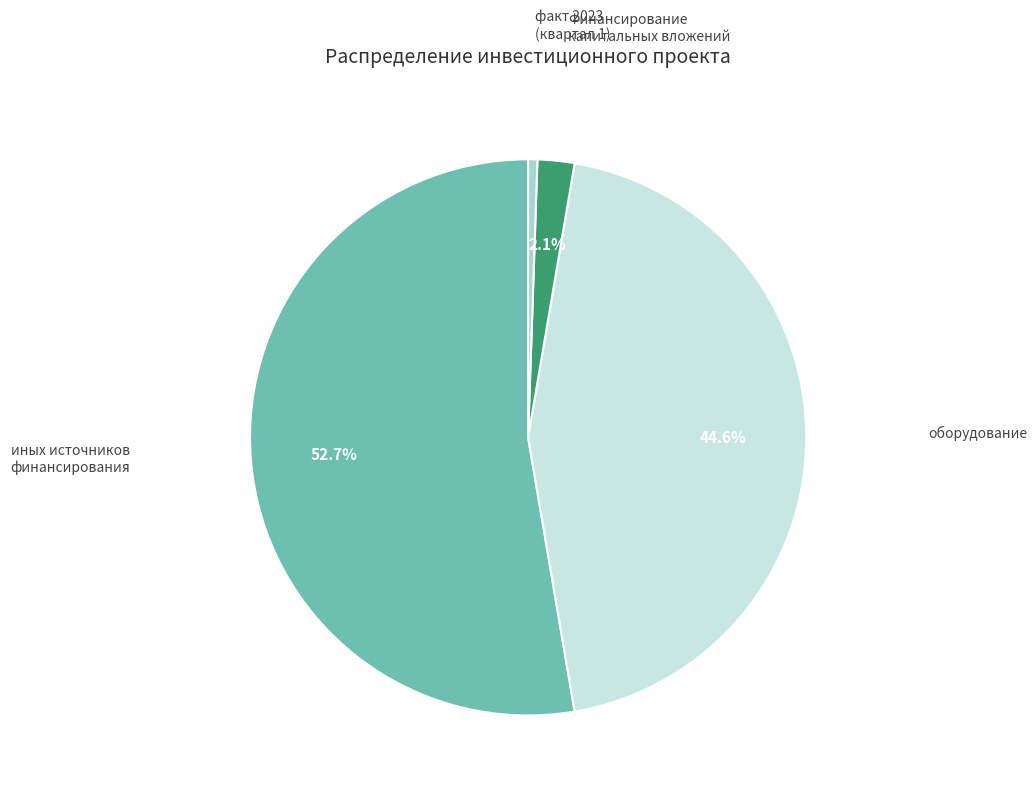

To the nearest percent, what is the difference between the largest and smallest slice percentages?

52%